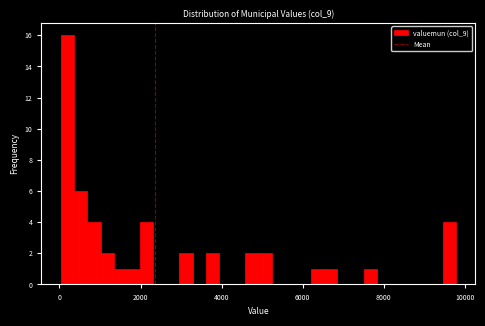

Around what value on the x-axis is the tallest bar? Give the approximate position of its centre, as read against the axis.

200